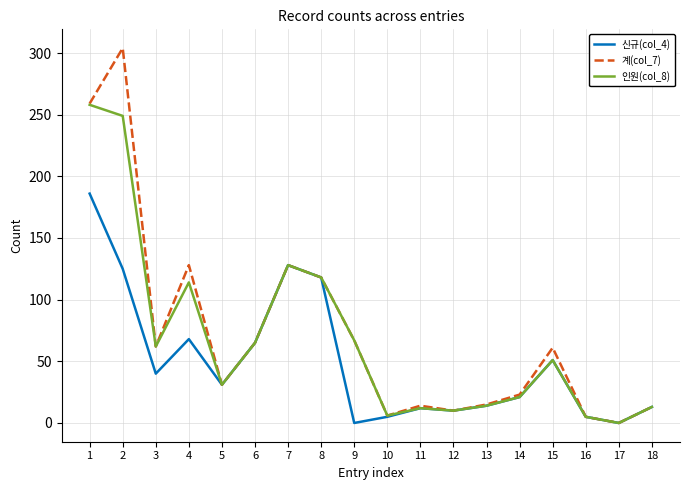

What is the greatest value displayed?

304